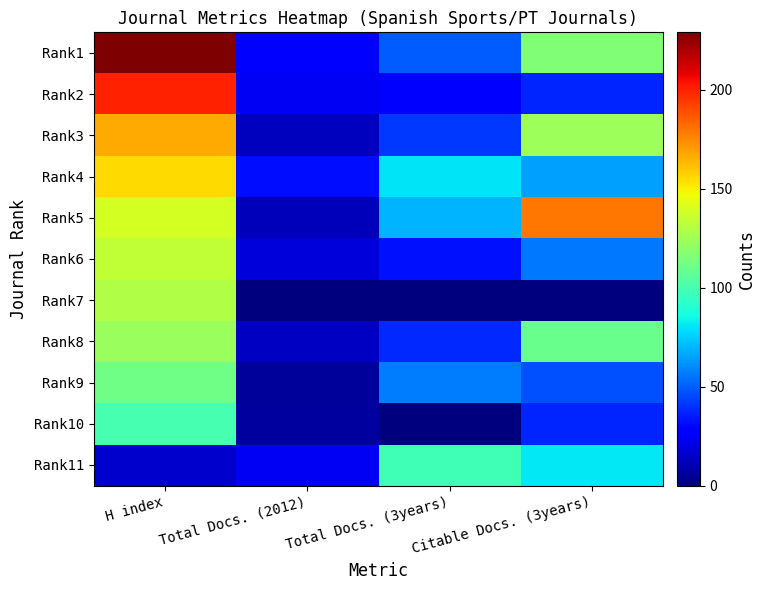

How many data points does each series have?

4